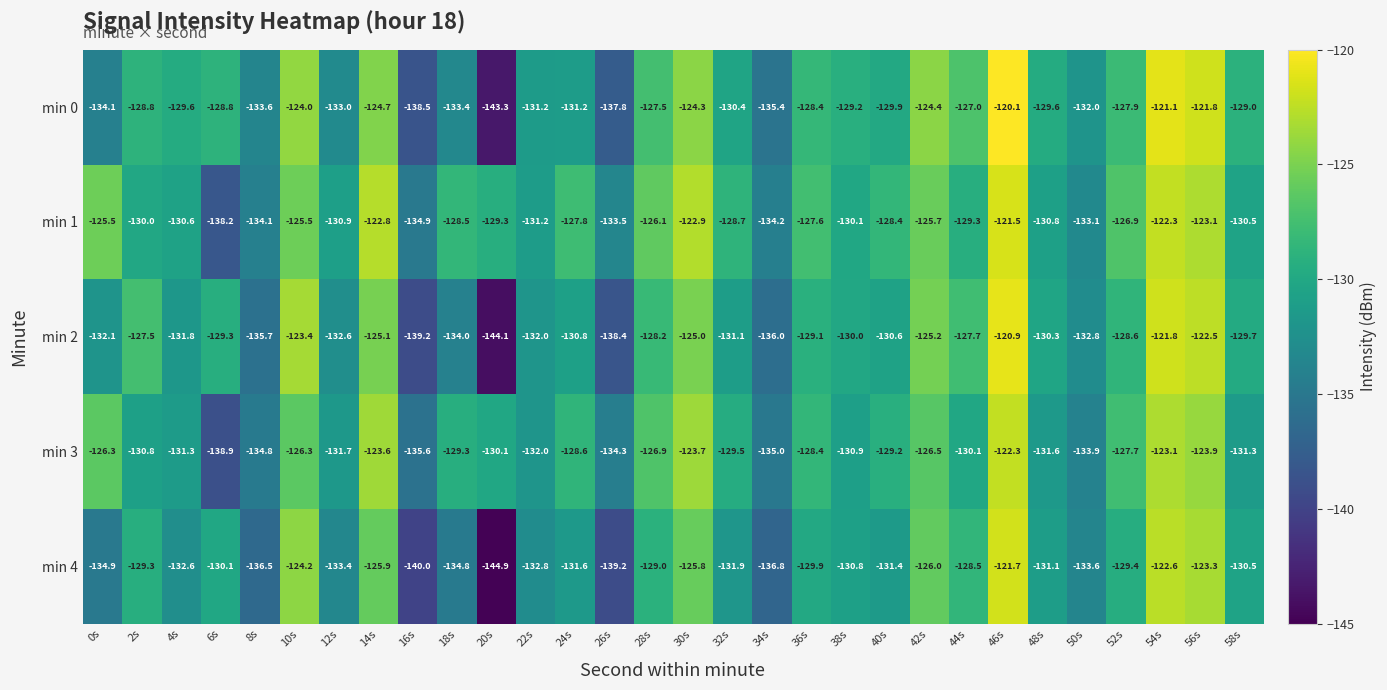

What is the sum of all min 3 values?

-3887.6